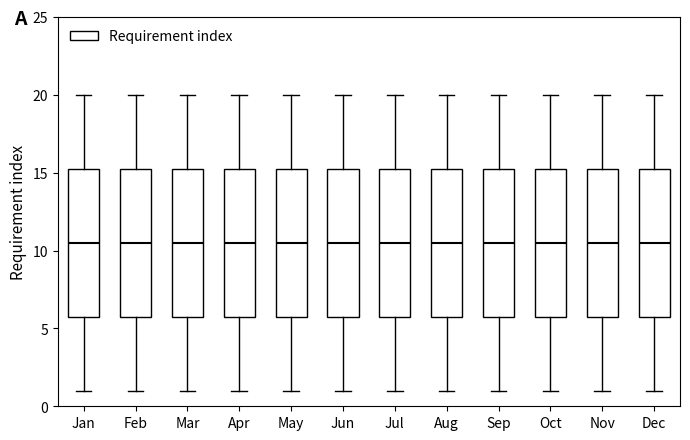

Where is the lower edge of the box for Dec on the y-axis? The values are not printed on the chart, so give them approximately, as read against the axis.

6.0